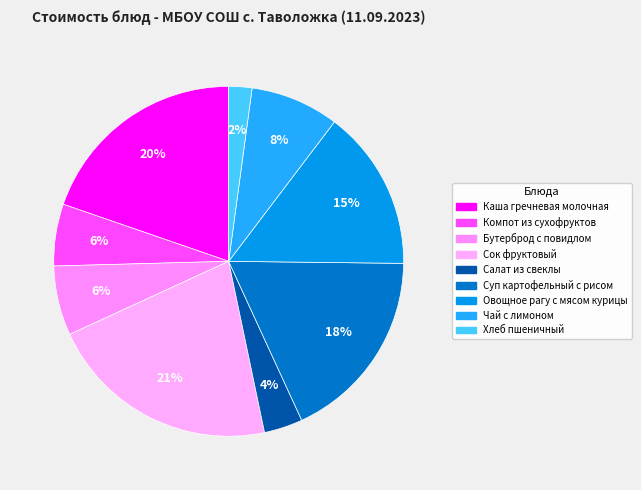

What is the total percentage of Компот из сухофруктов and Каша гречневая молочная?

25.4%